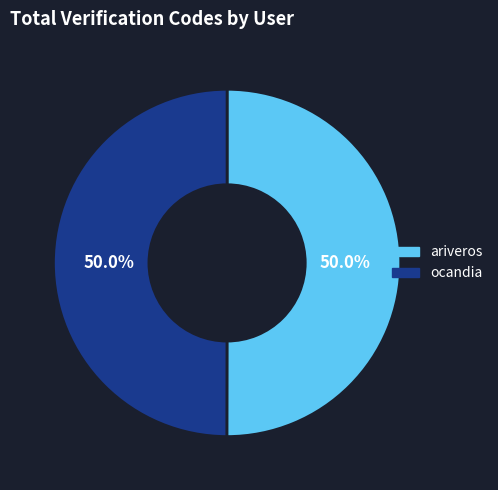

What portion of the pie excludes ariveros?

50.0%